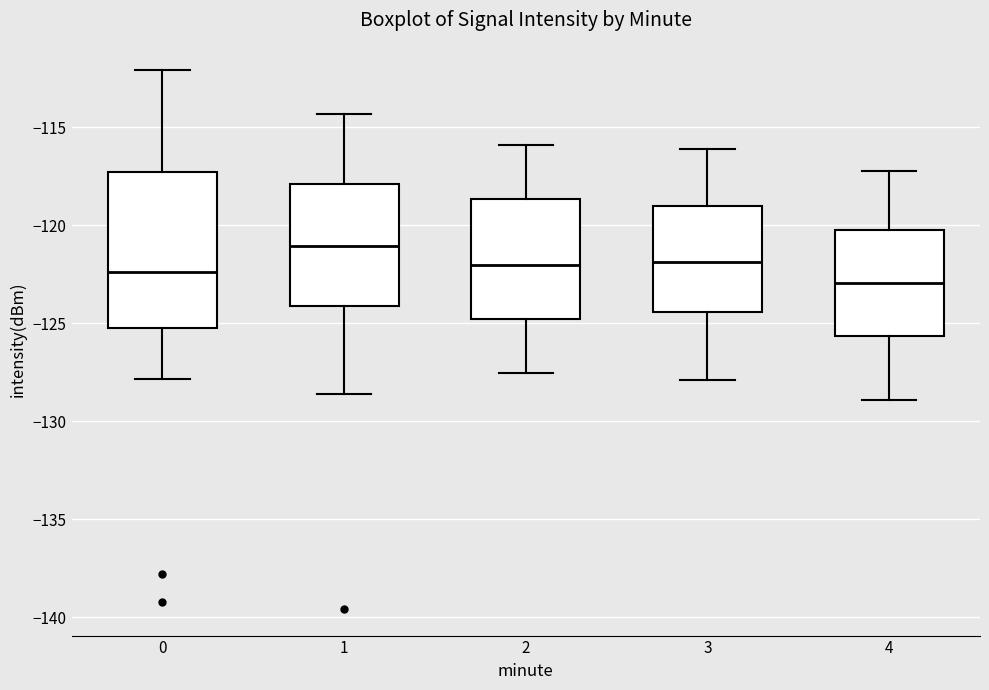

Where does the upper whisker of the box at x = 3 end on the y-axis? The values are not printed on the chart, so give them approximately, as read against the axis.

-116.0